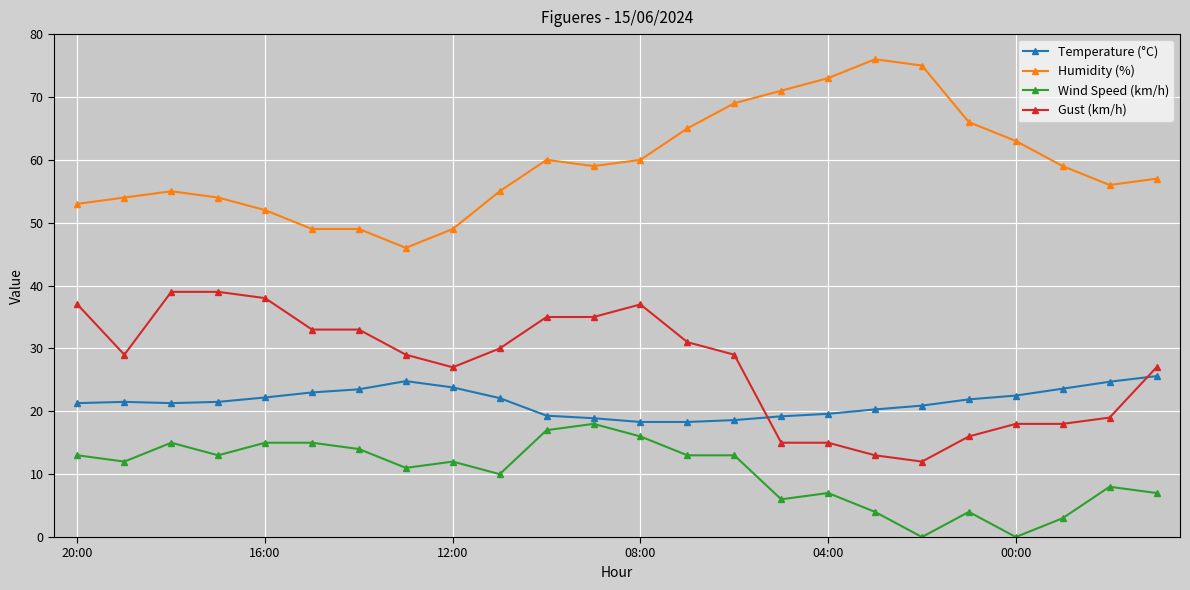

What is the value of the Temperature (°C) point at the 14th from the left?

18.3